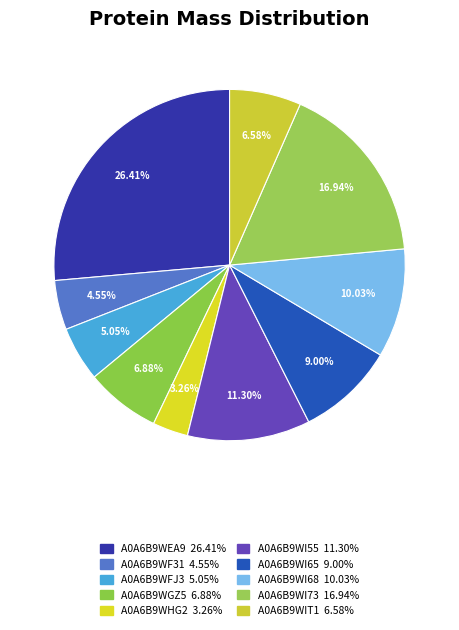

To the nearest percent, what is the average slice percentage?

10%